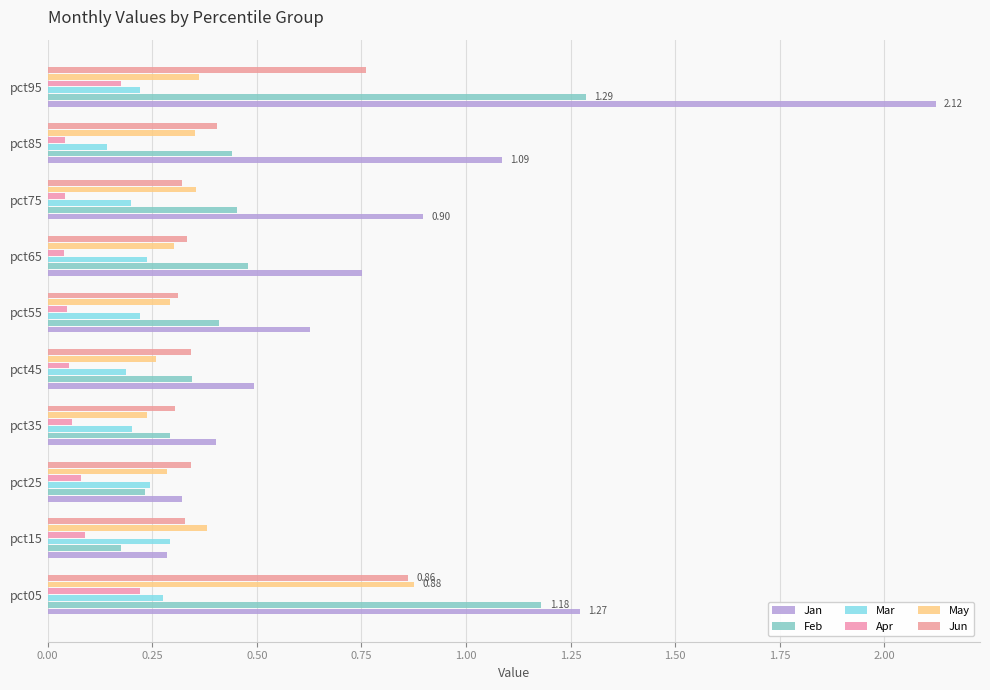

Count the number of data series in this chart.

6